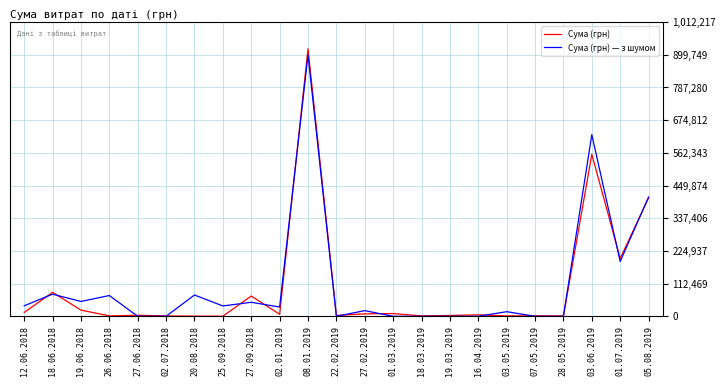

True or false: Сума (грн) has more than 0 points higher than both neighbors.

True